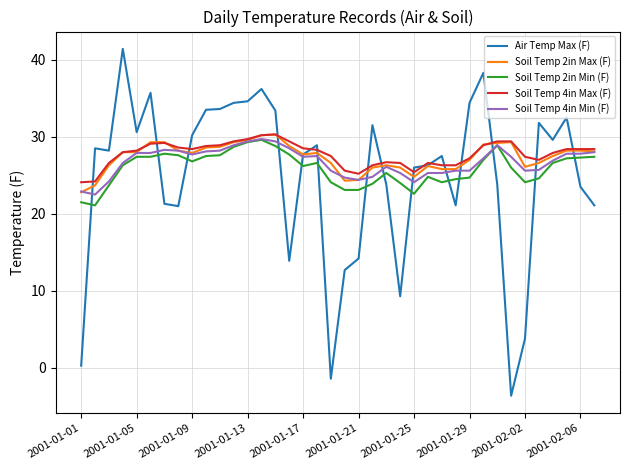

What is the highest value of the Soil Temp 4in Min (F) series?

29.7